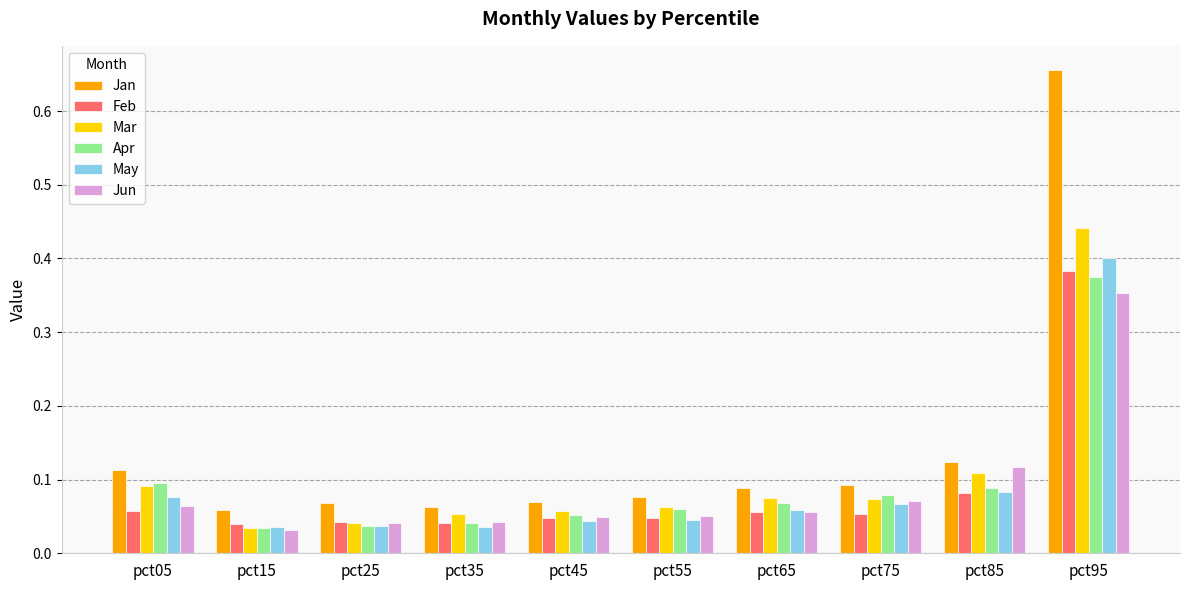

The value of Mar at pct65 is 0.1. True or false?

True